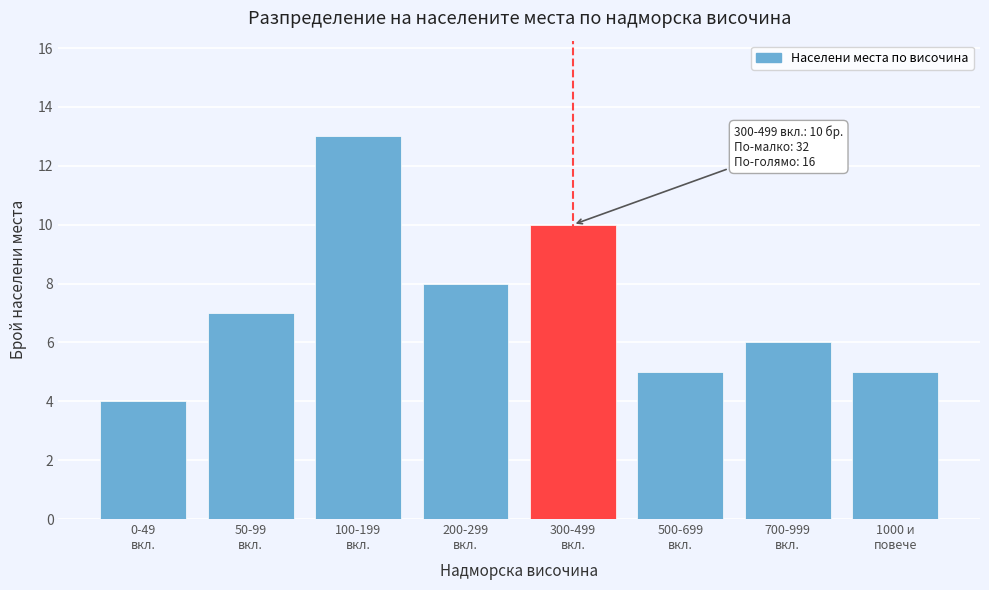

Reading right to left, extract all data points from this chart.

5	6	5	10	8	13	7	4